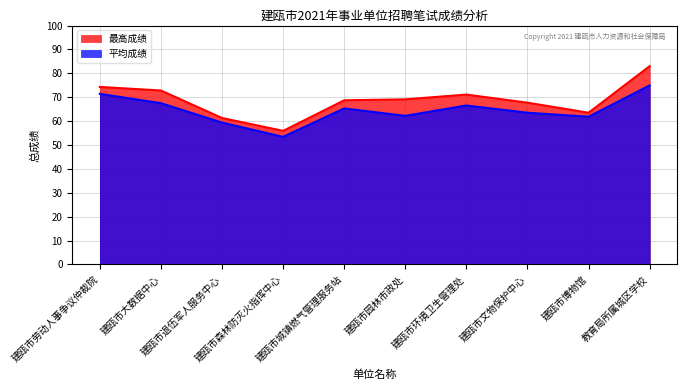

What is the difference between the maximum and minimum values in the 平均成绩 series?

21.5